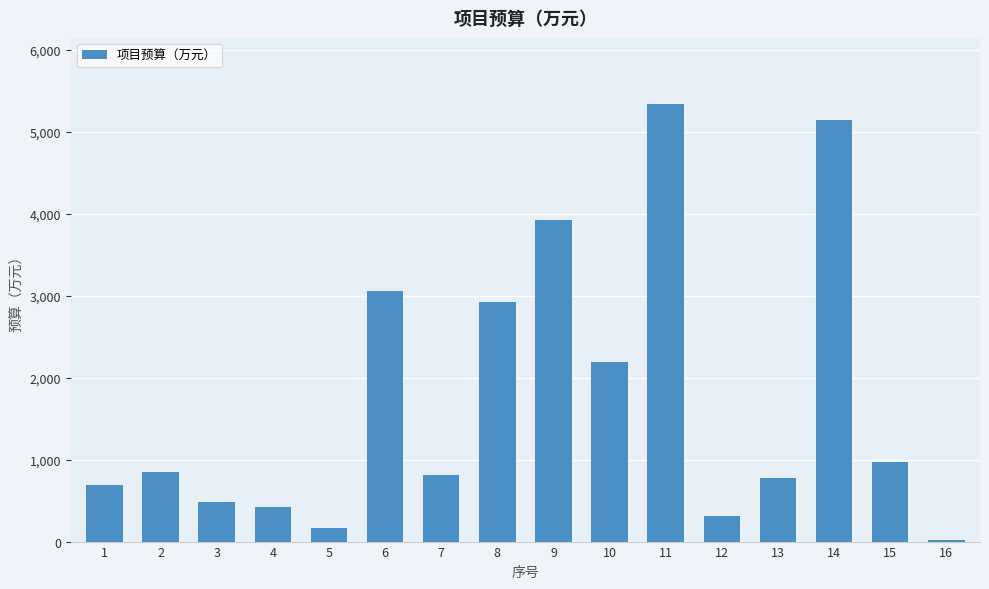

What is the ratio of the value at 16 to the value at 12?

0.1